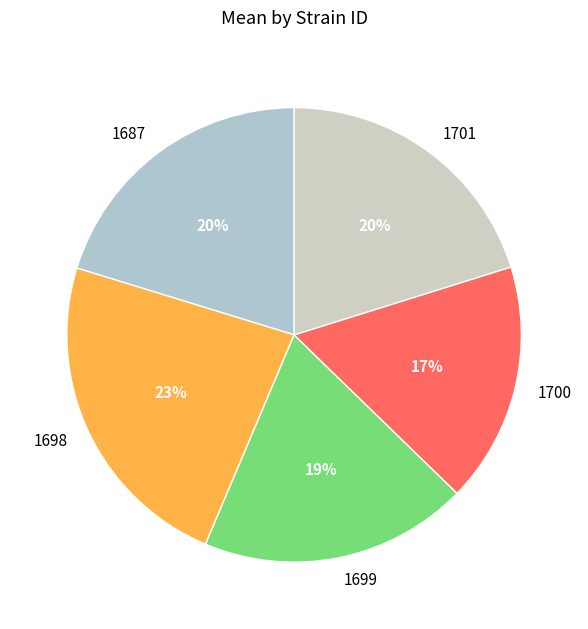

To the nearest percent, what is the difference between the 1699 and 1698 slice percentages?

4%